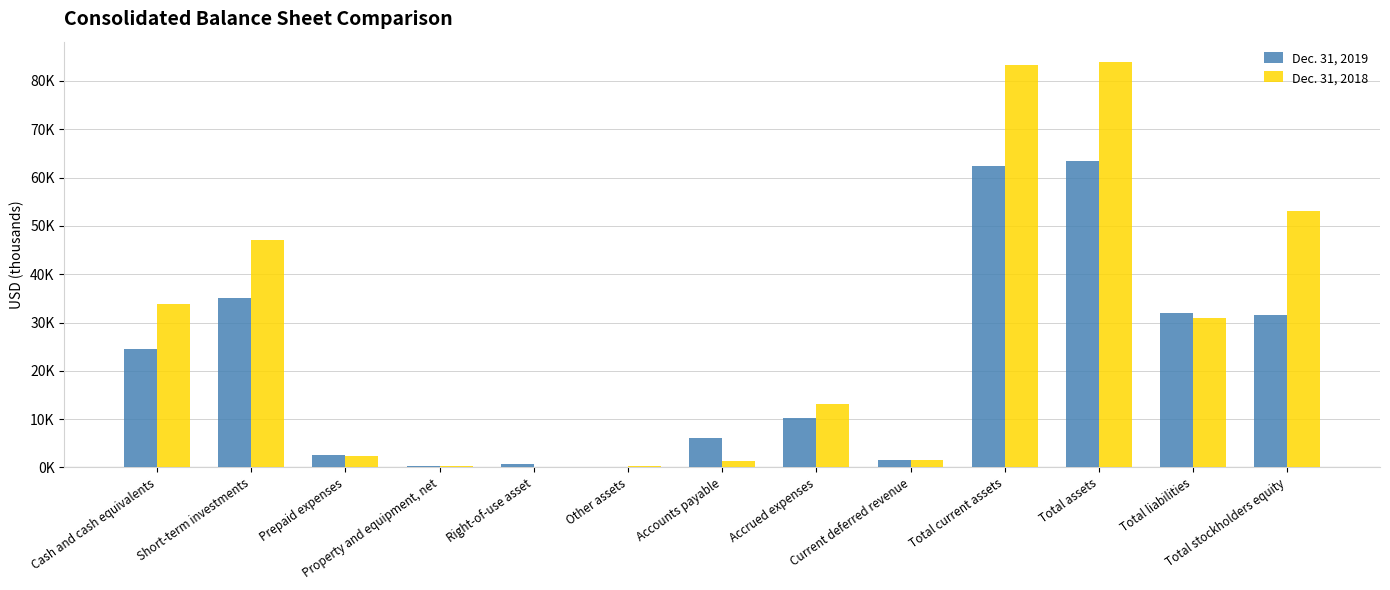

What are all the series names shown in the legend?

Dec. 31, 2019, Dec. 31, 2018